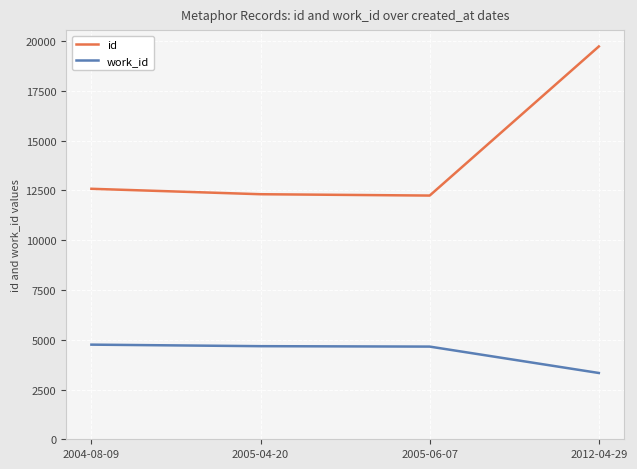

Does the chart display data point markers on the line(s)?

Yes